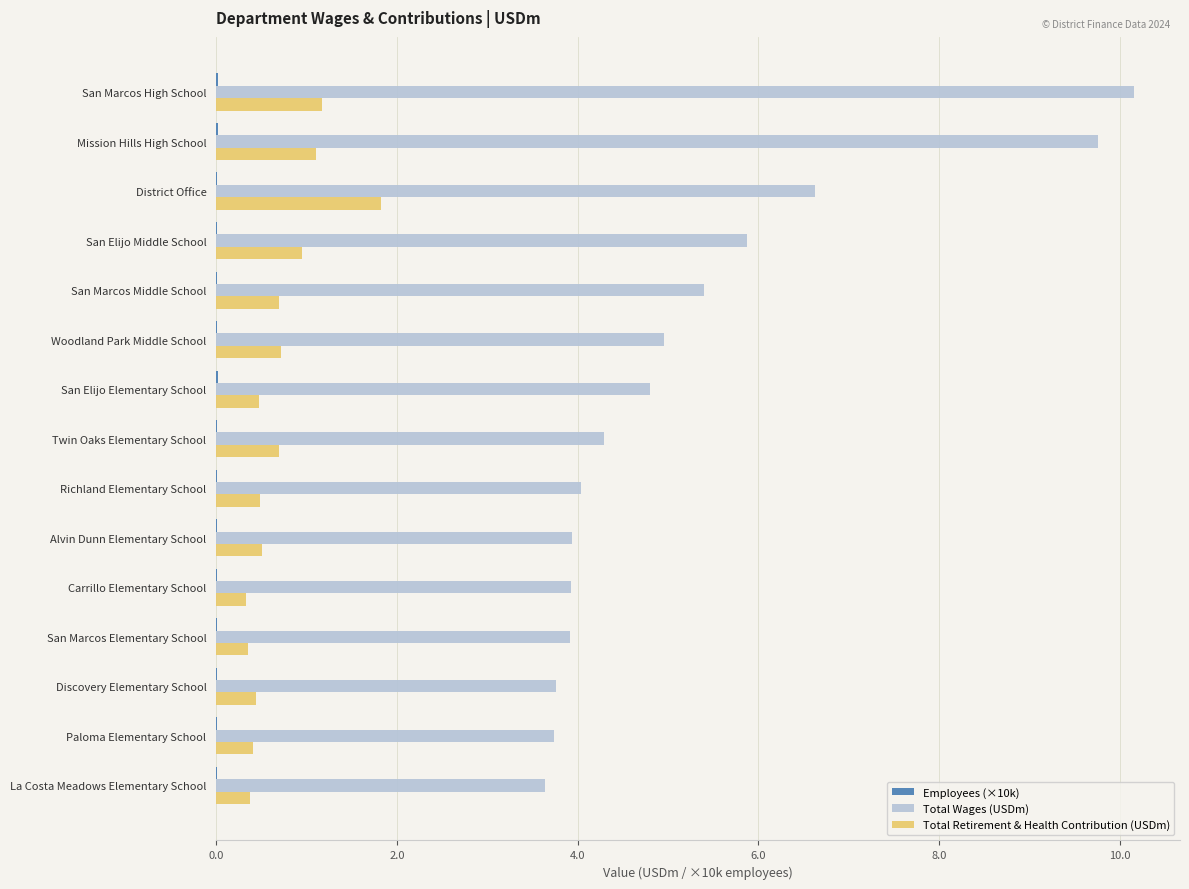

Count the number of data series in this chart.

3